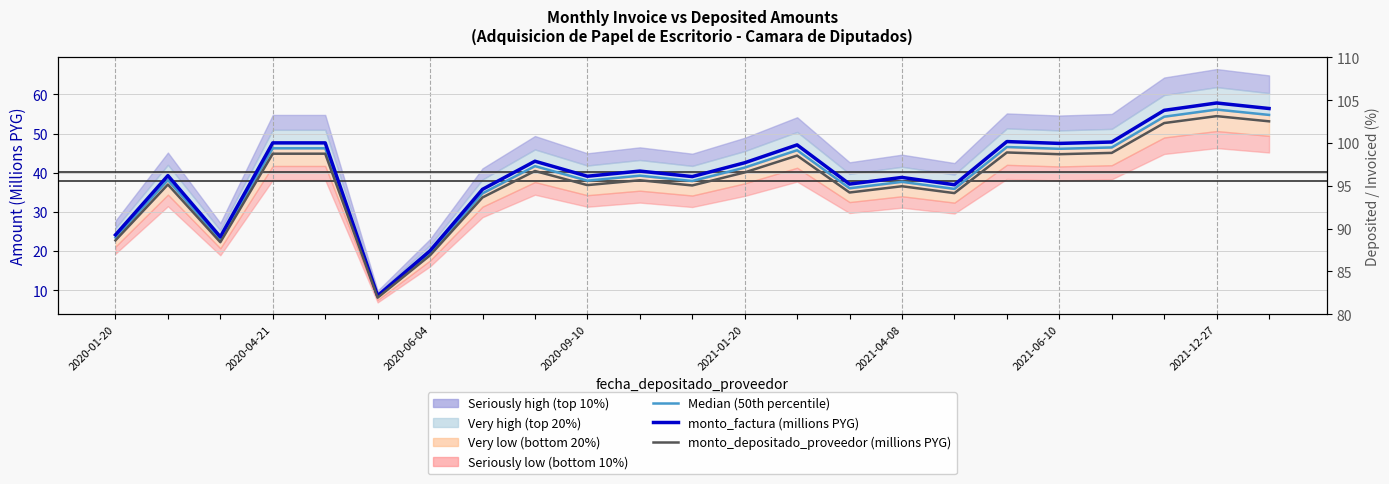

What is the difference between the highest and lowest values at 16?

2.1